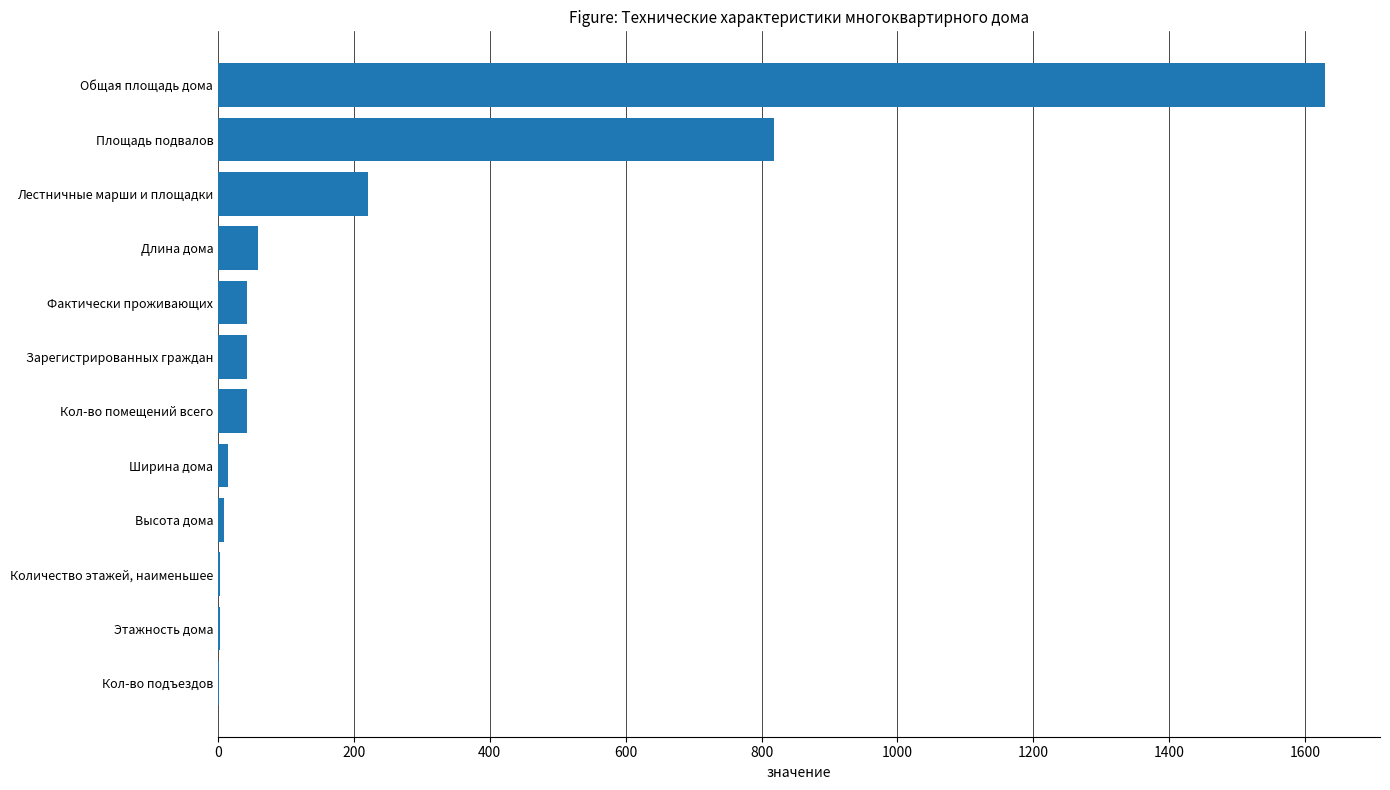

Are the bars grouped side by side (vs. stacked)?

No